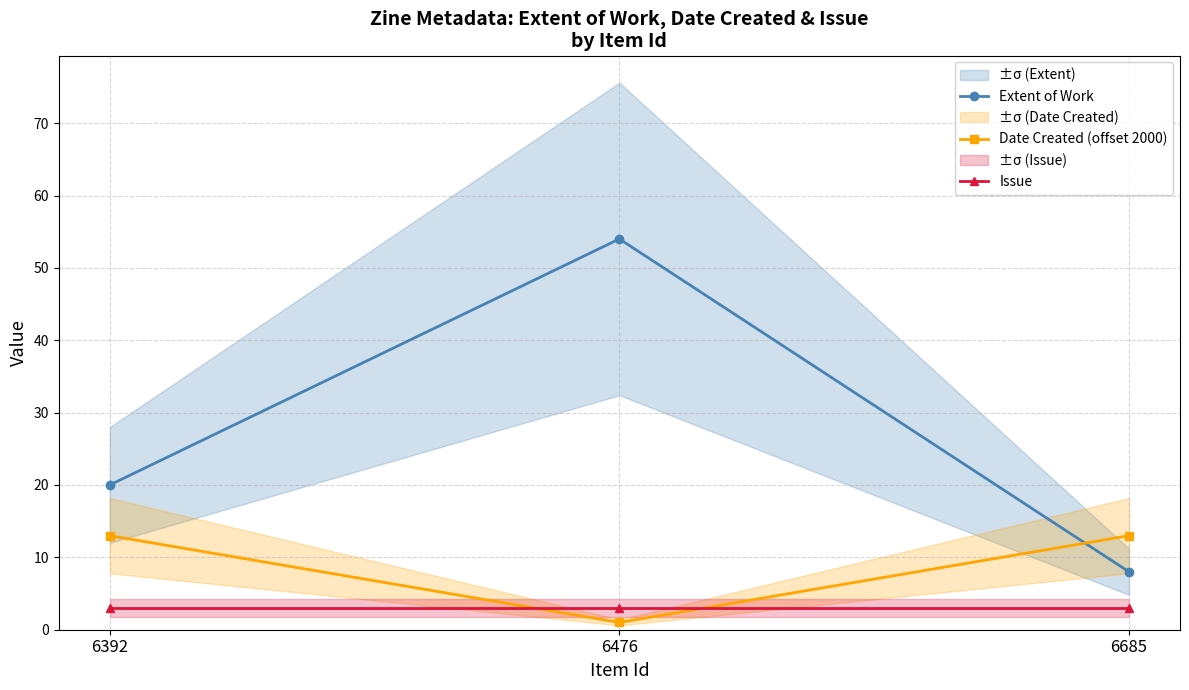

Reading right to left, extract all data points from this chart.

Extent of Work: 6685=8	6476=54	6392=20
Date Created (offset 2000): 6685=13	6476=1	6392=13
Issue: 6685=3	6476=3	6392=3